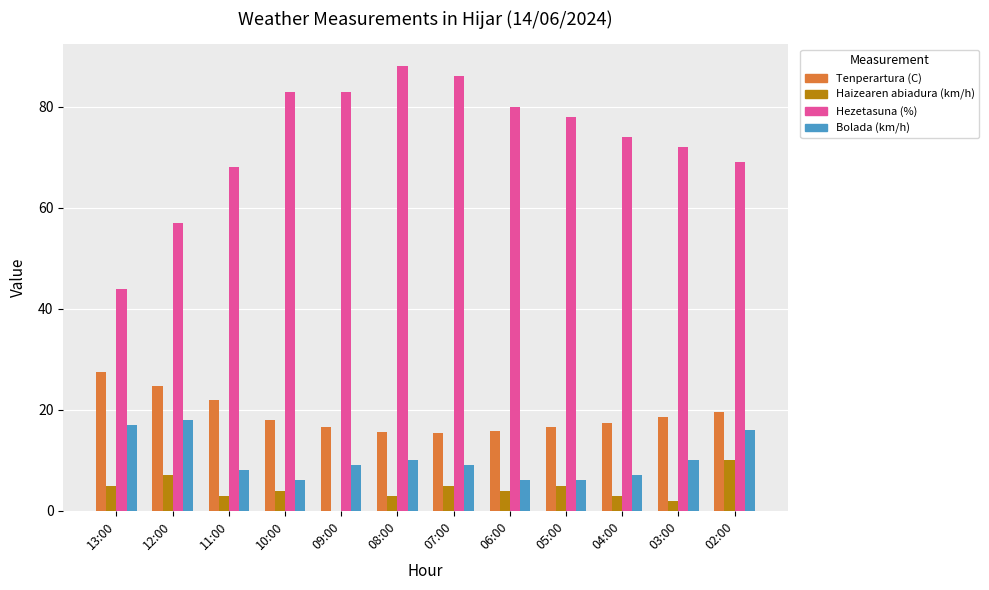

Which series has the largest total across all categories?

Hezetasuna (%)